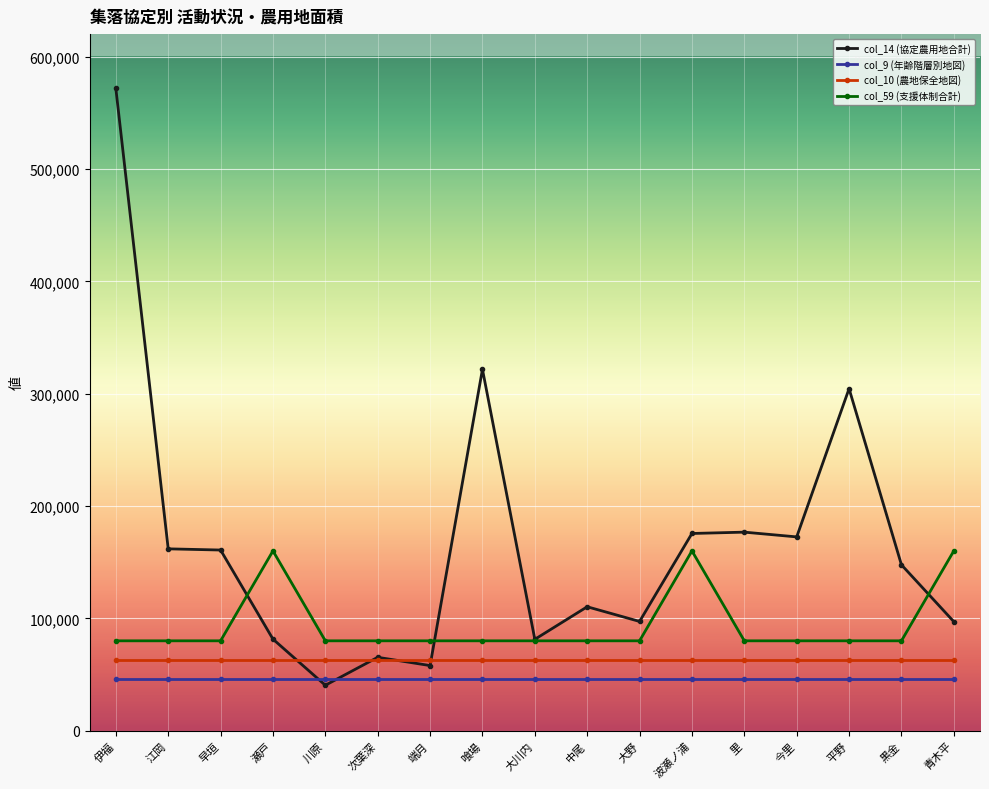

What is the label of the 2nd point from the left?

江岡